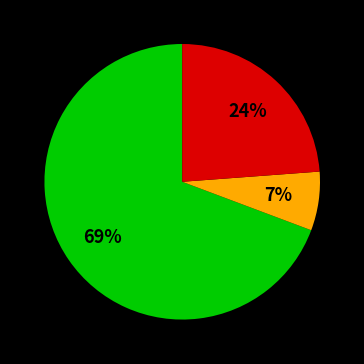

Is there a majority slice in this chart?

Yes